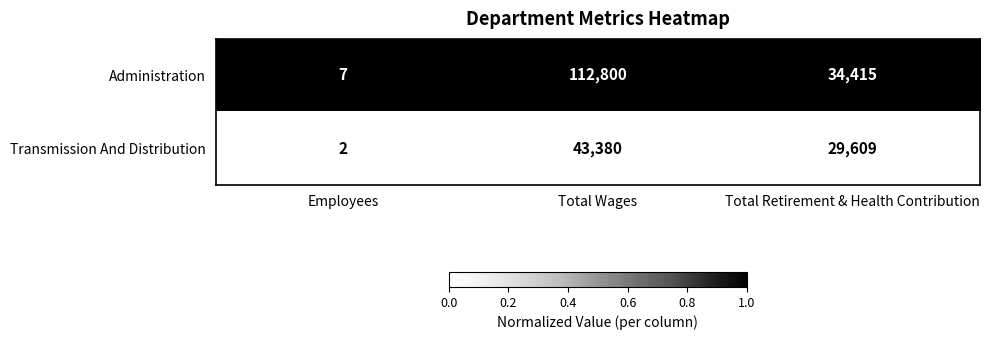

Reading right to left, what are all the values shown in this chart?

Administration: 34415	112800	7
Transmission And Distribution: 29609	43380	2